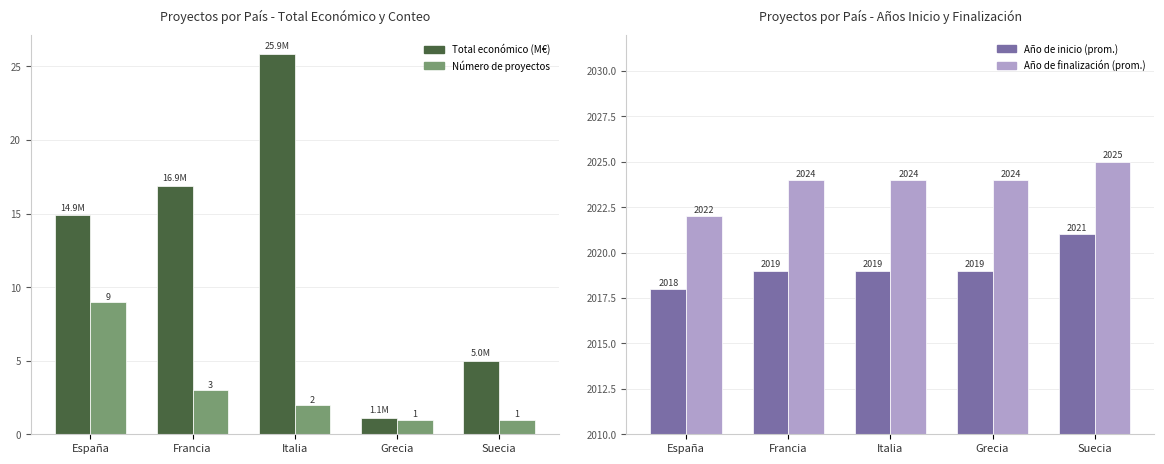

Count the number of categories in the chart.

5